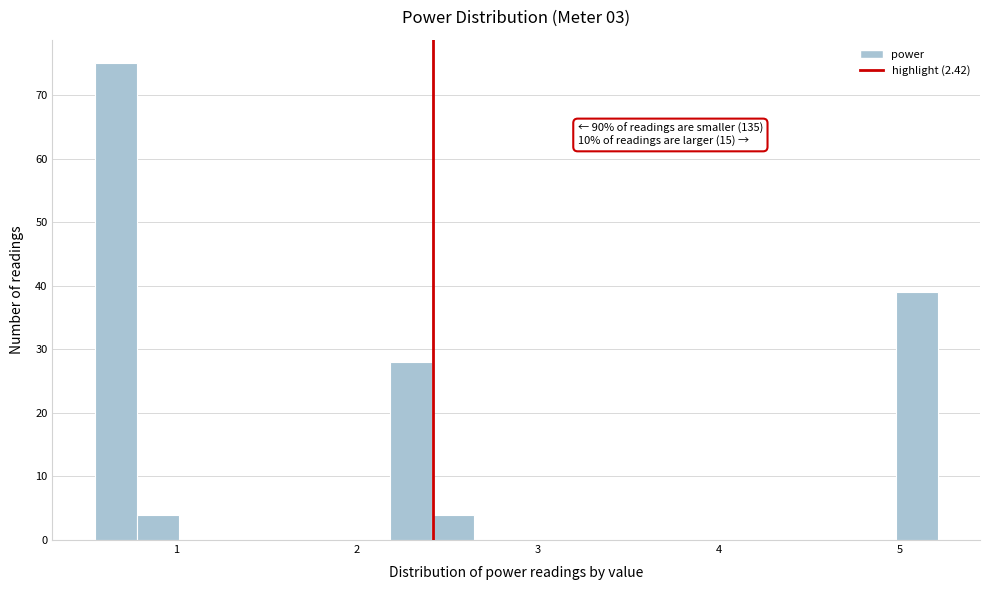

Read against the x-axis, roughly where is the centre of the tallest bar?

0.7